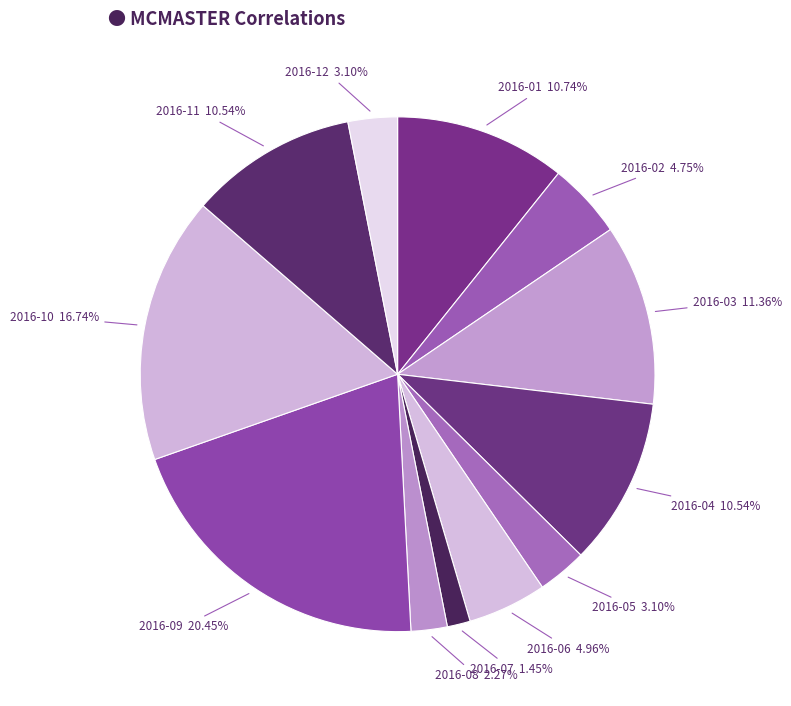

Is 2016-06 the majority of the pie?

No